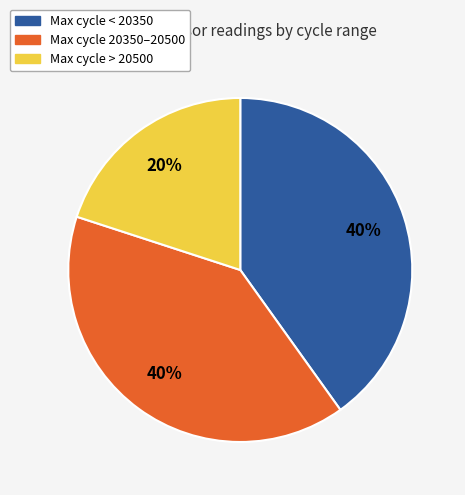

What percentage is the Max cycle 20350–20500 slice, to the nearest percent?

40%